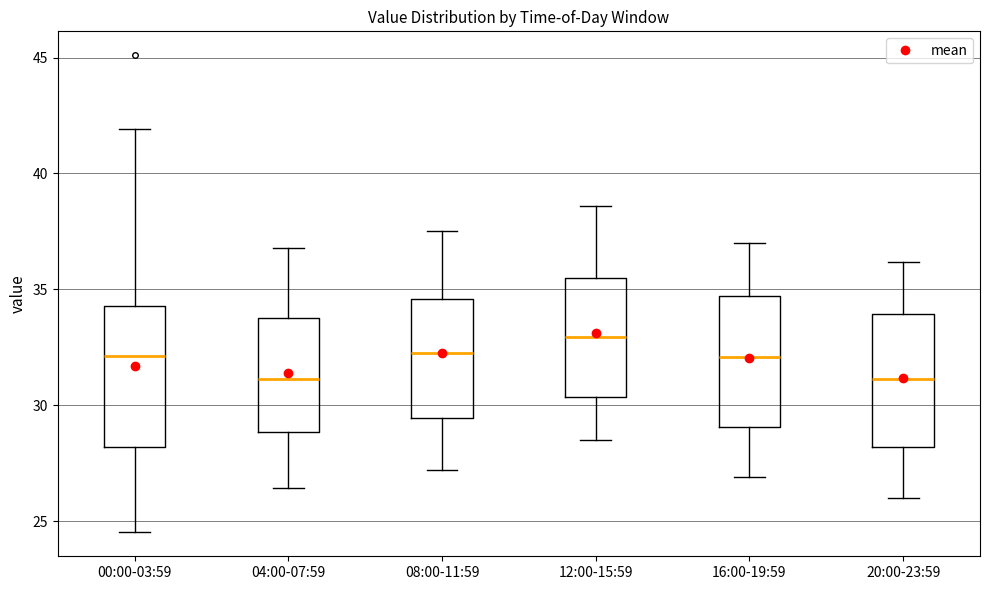

Reading left to right, read every box against the y-axis: the position of its median line, the range the box covers, and the ends of its whiskers. The values are not printed on the chart, so give them approximately, as read against the axis.

00:00-03:59: median 32.0, box 28.0 to 34.5, whiskers 24.5 to 42.0
04:00-07:59: median 31.0, box 29.0 to 34.0, whiskers 26.5 to 37.0
08:00-11:59: median 32.5, box 29.5 to 34.5, whiskers 27.0 to 37.5
12:00-15:59: median 33.0, box 30.5 to 35.5, whiskers 28.5 to 38.5
16:00-19:59: median 32.0, box 29.0 to 34.5, whiskers 27.0 to 37.0
20:00-23:59: median 31.0, box 28.0 to 34.0, whiskers 26.0 to 36.0